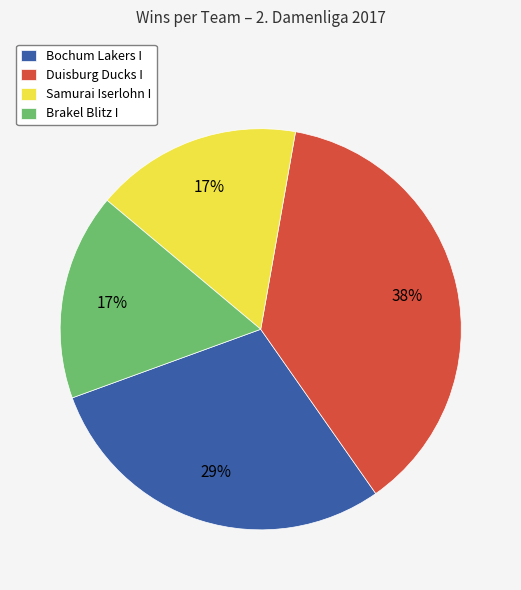

What percentage is the Brakel Blitz I slice, to the nearest percent?

17%